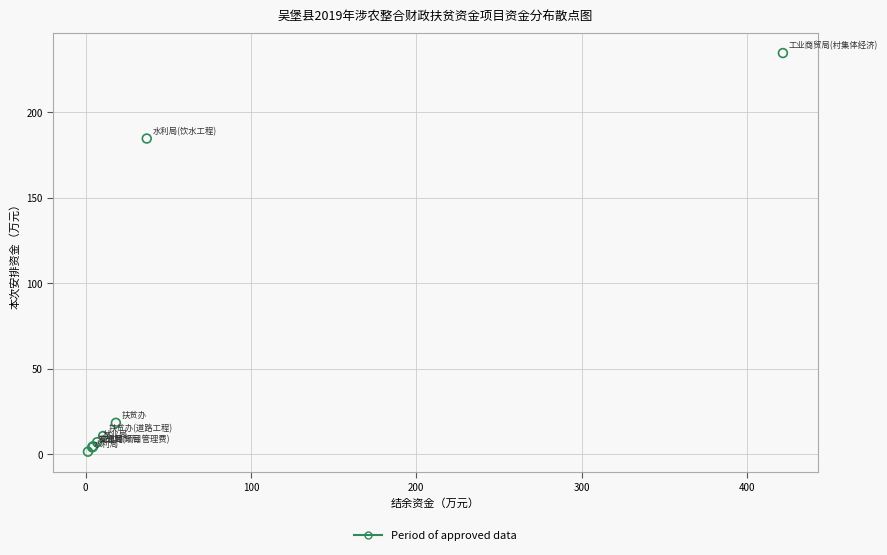

What Y value in the scatter plot is closest to 117?

184.5